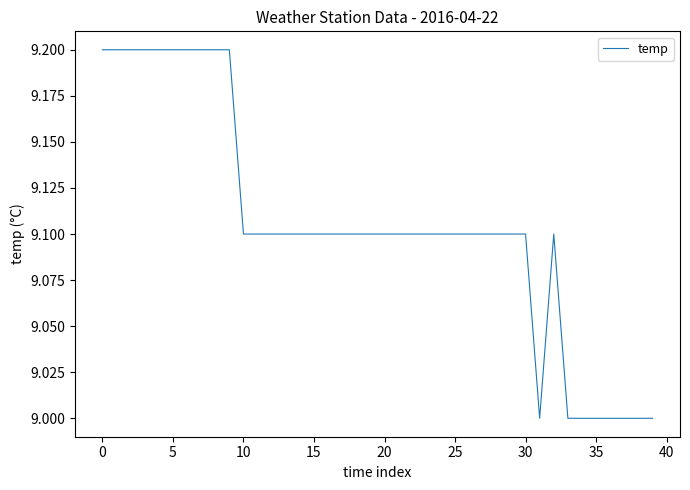

What is the difference between the maximum and minimum values?

0.2